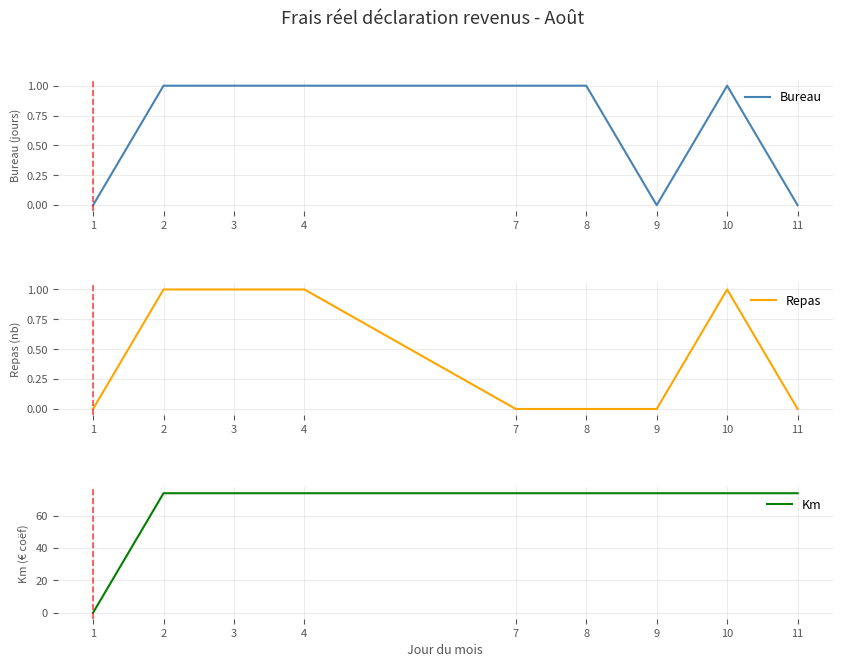

List the labels in order of Bureau value, largest first.

2, 3, 4, 7, 8, 10, 1, 9, 11